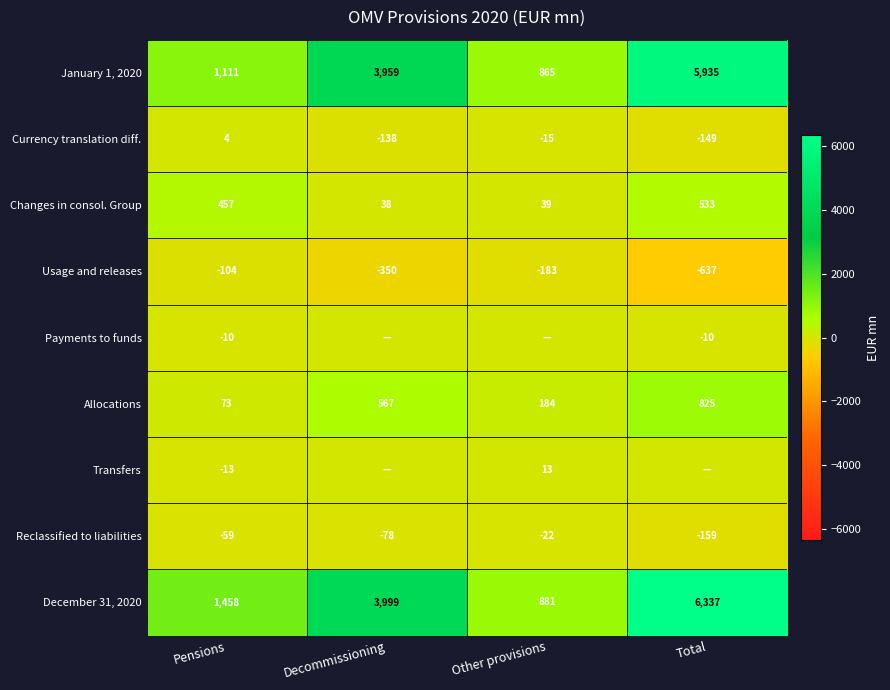

How many December 31, 2020 values are between 1458 and 6337?

3